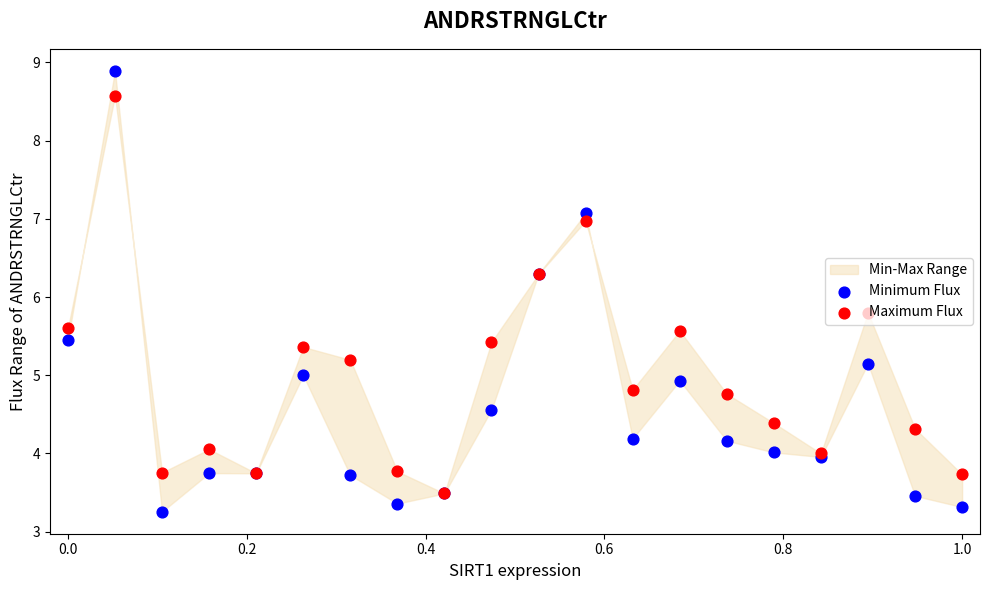

Which series has the largest total across all categories?

Maximum Flux